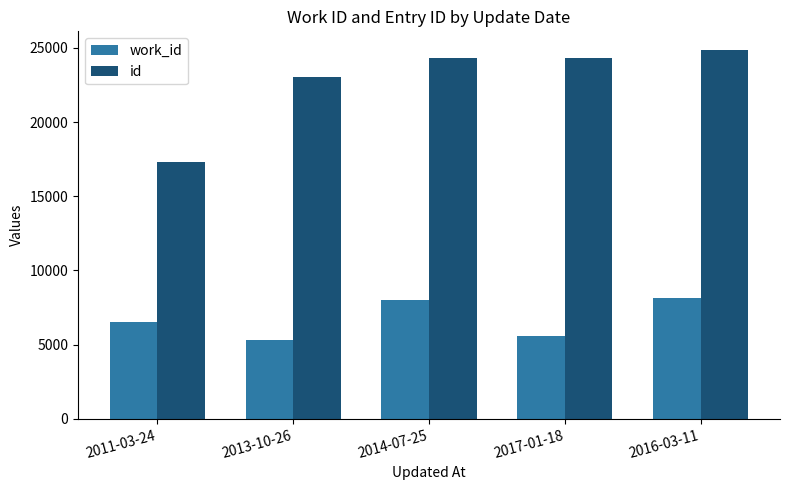

Which series has the largest range (max minus min)?

id